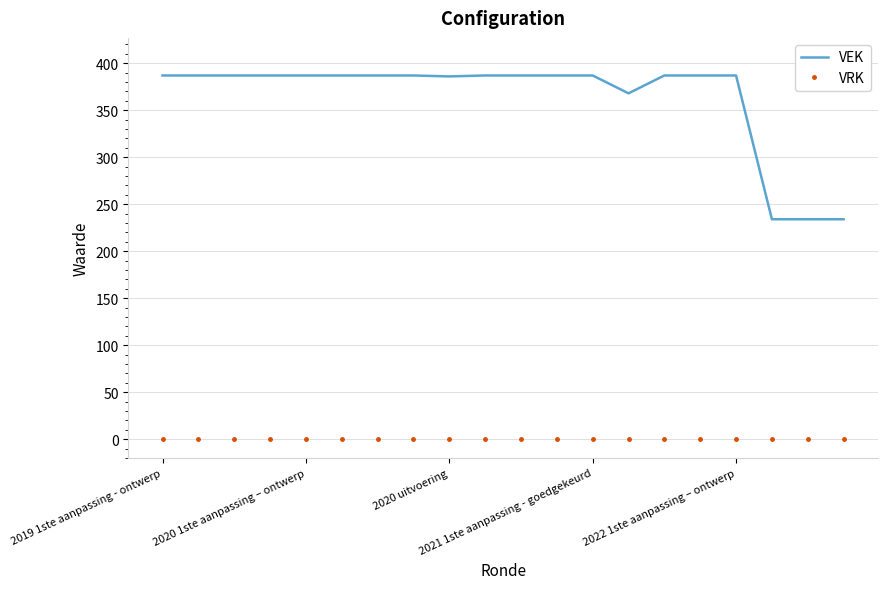

True or false: VEK and VRK intersect in this chart.

False